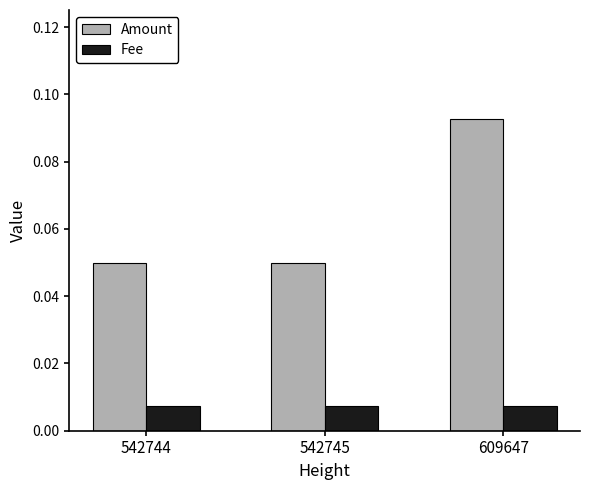

Between 542745 and 609647, which series saw the biggest shift?

Amount